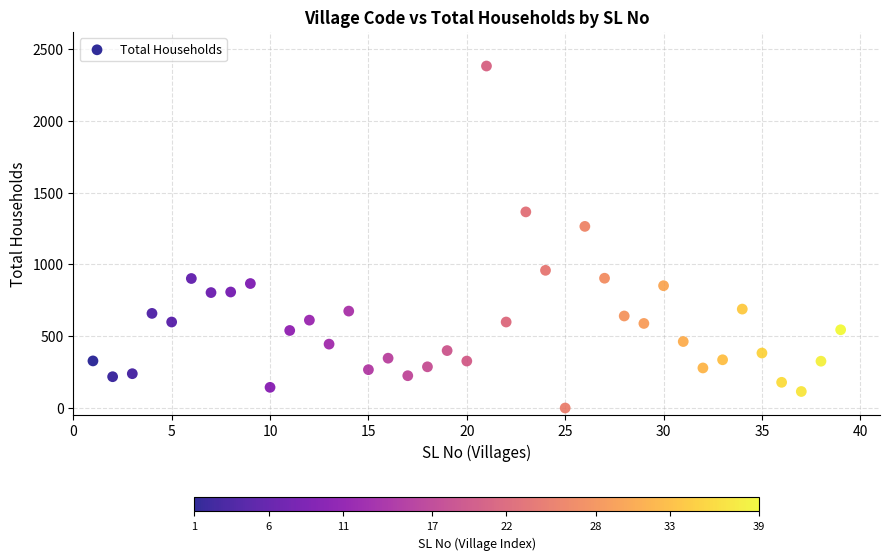

What Y value in the scatter plot is closest to 1191?

1265